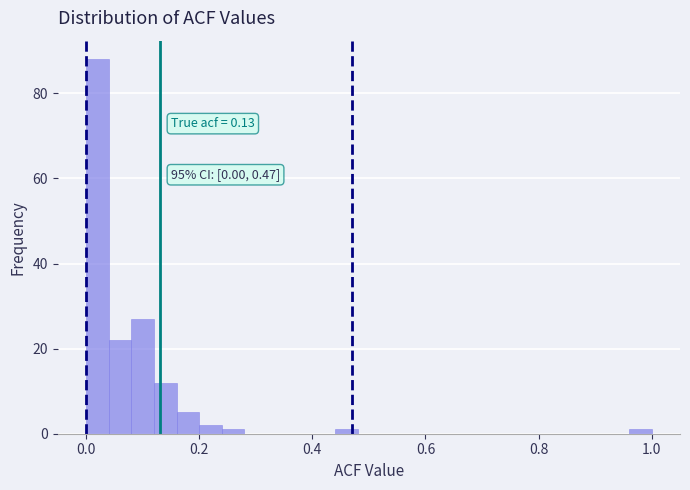

Read against the x-axis, roughly where is the centre of the tallest bar?

0.02